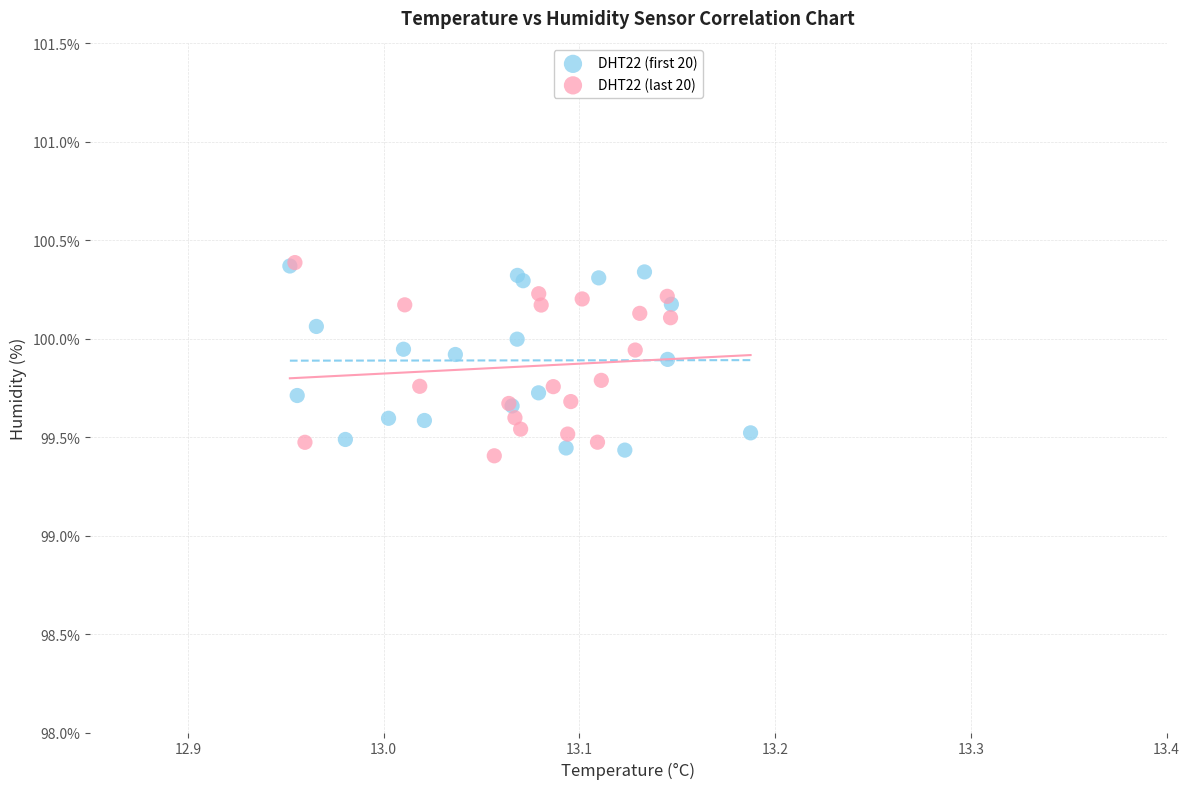

What are all the series names shown in the legend?

DHT22 (first 20), DHT22 (last 20)